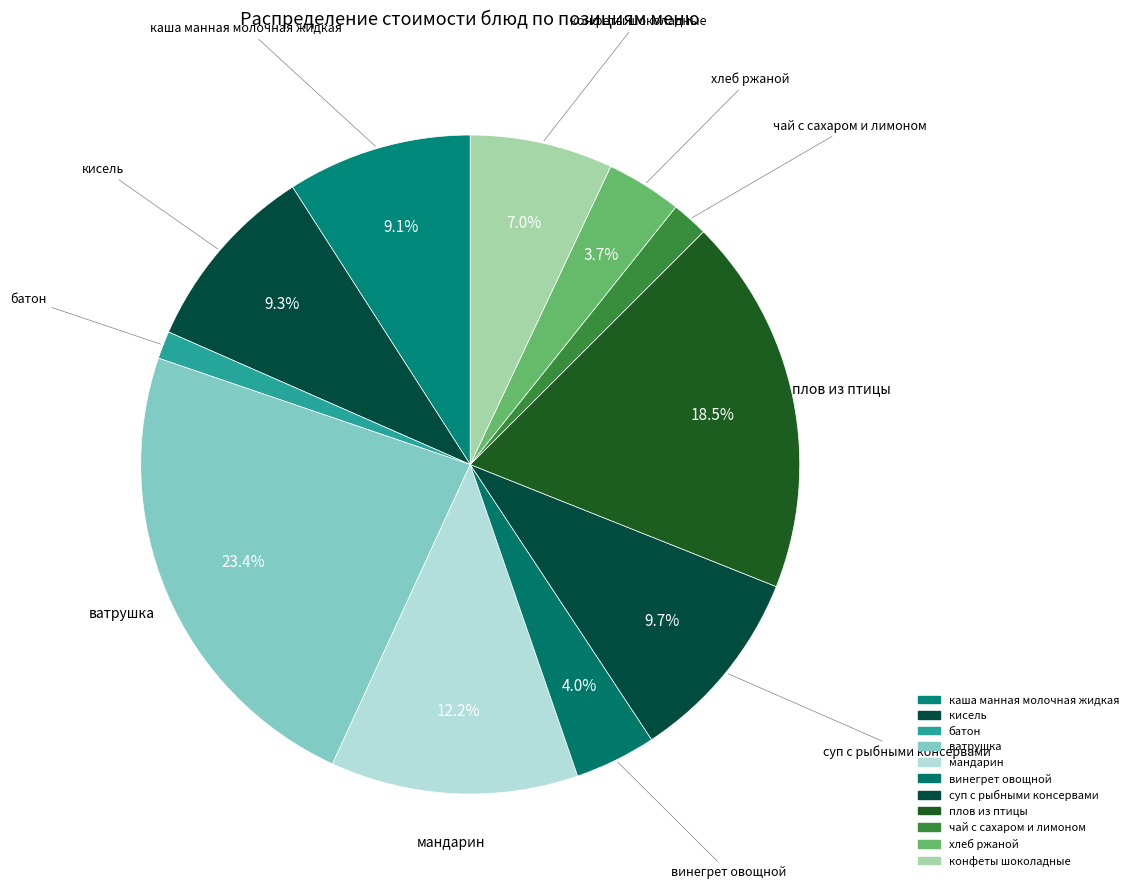

How many slices are in this pie chart?

11